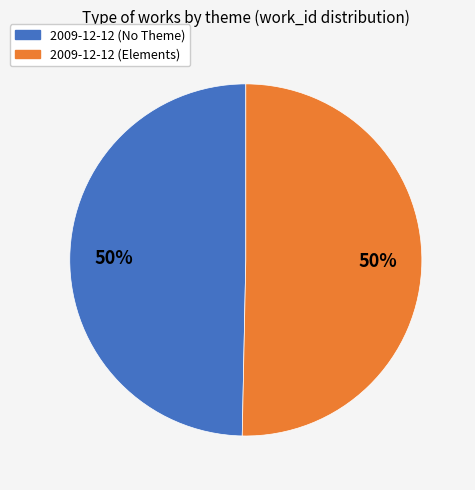

Is it true that 2009-12-12 (No Theme) is 41% of the pie?

False